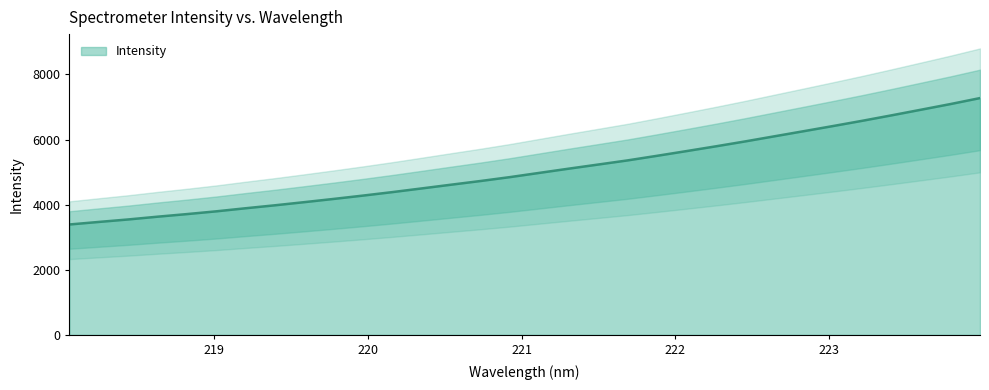

At which label is the value closest to 5332?

221.6902